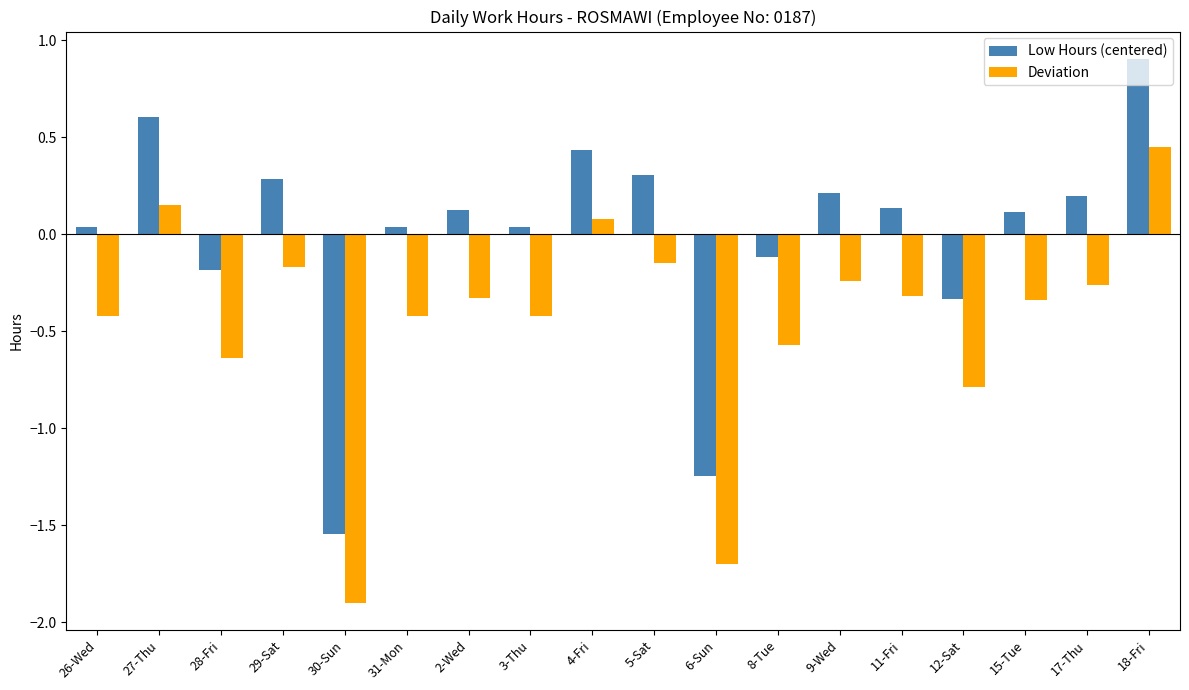

What is the sum of the Deviation values at 8-Tue and 11-Fri?

-0.9